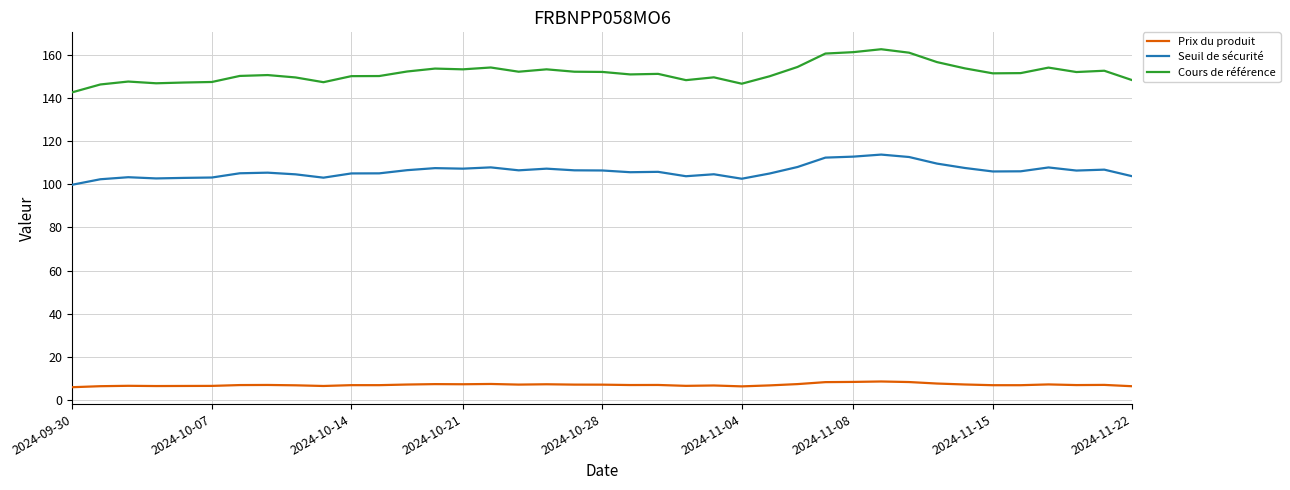

Which series has the widest spread of values?

Cours de référence